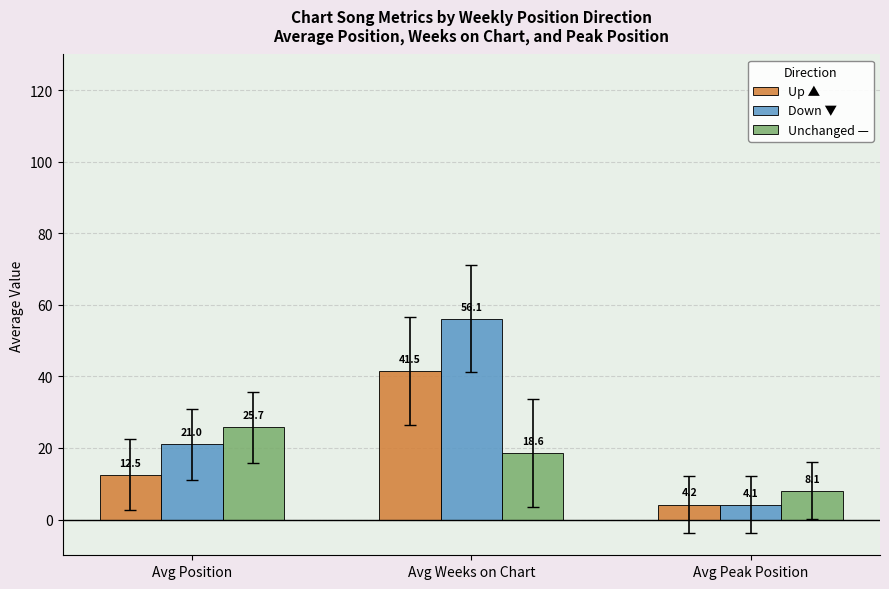

How many series are shown in this chart?

3